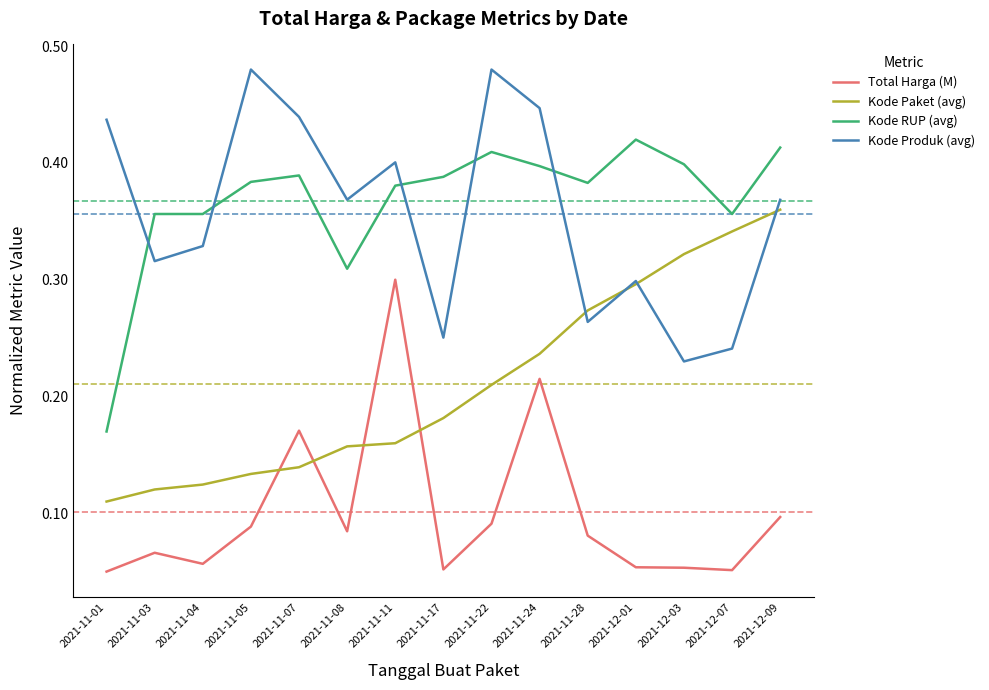

The Kode Paket (avg) series shows 0.5 at 2021-11-28. True or false?

False